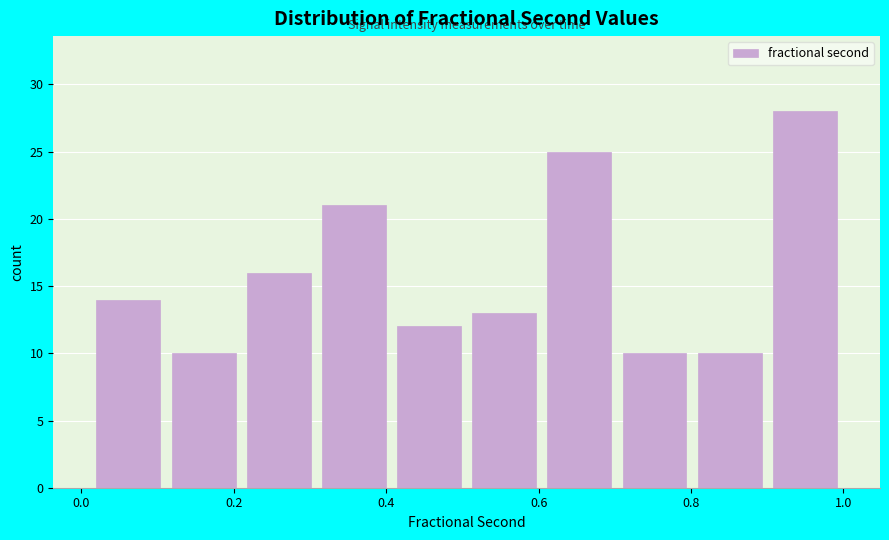

What is the height of the bar covering 0.40 to 0.50 on the x-axis? Neither the bar edges nor the heights are printed on the chart, so give them approximately, as read against the axes.

12